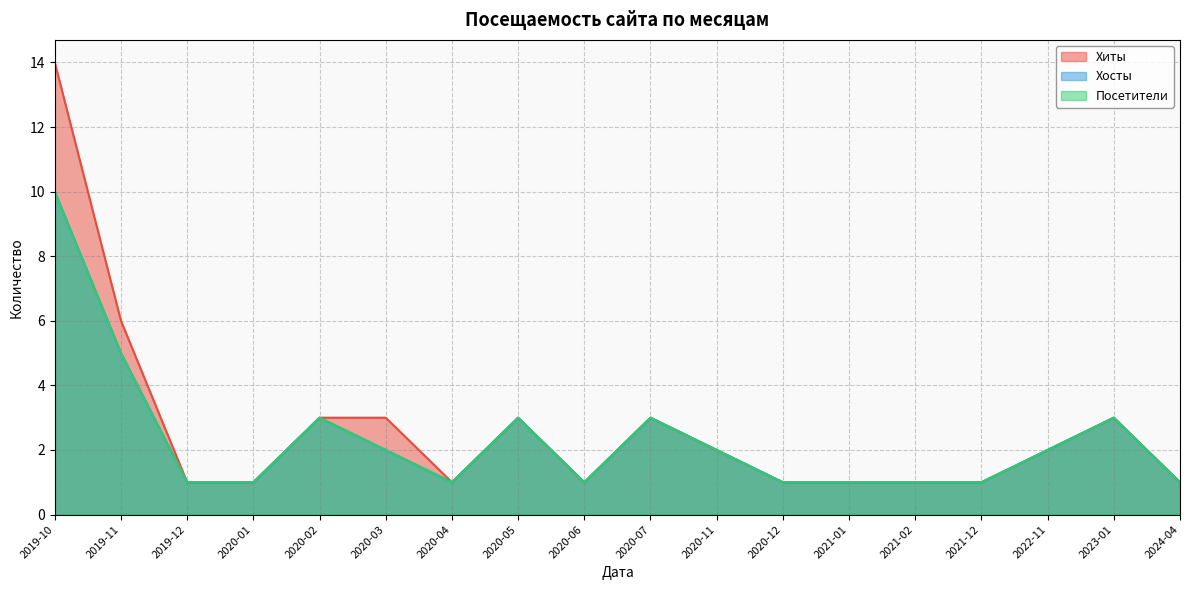

Where is the first local maximum for Посетители?

2020-02